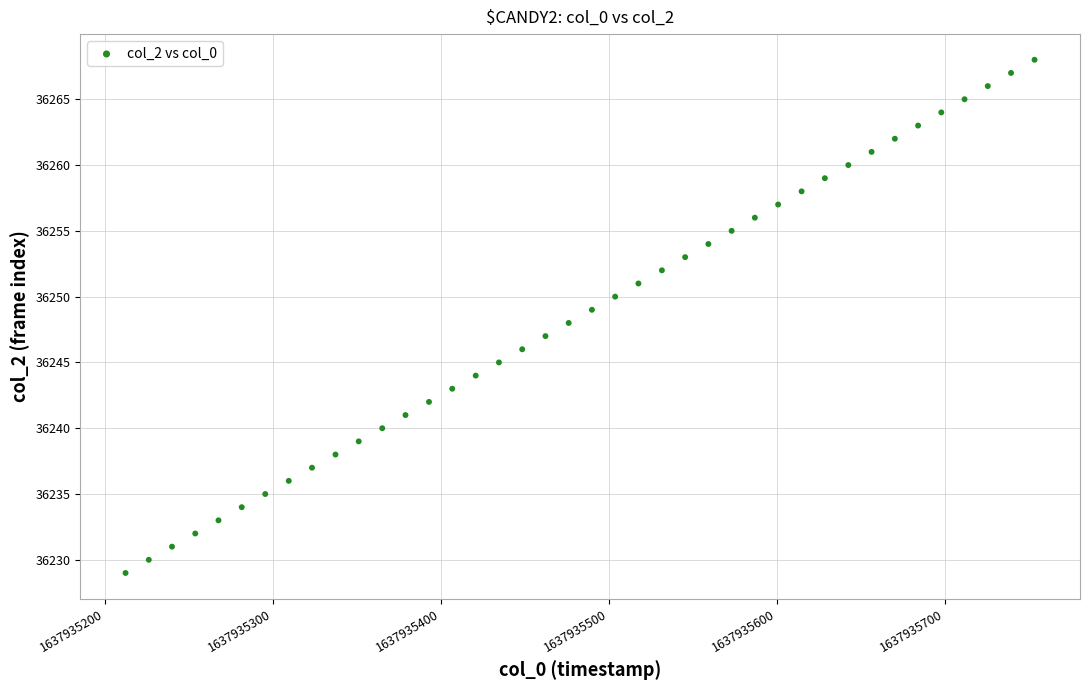

What is the range of Y values (max minus min)?

39